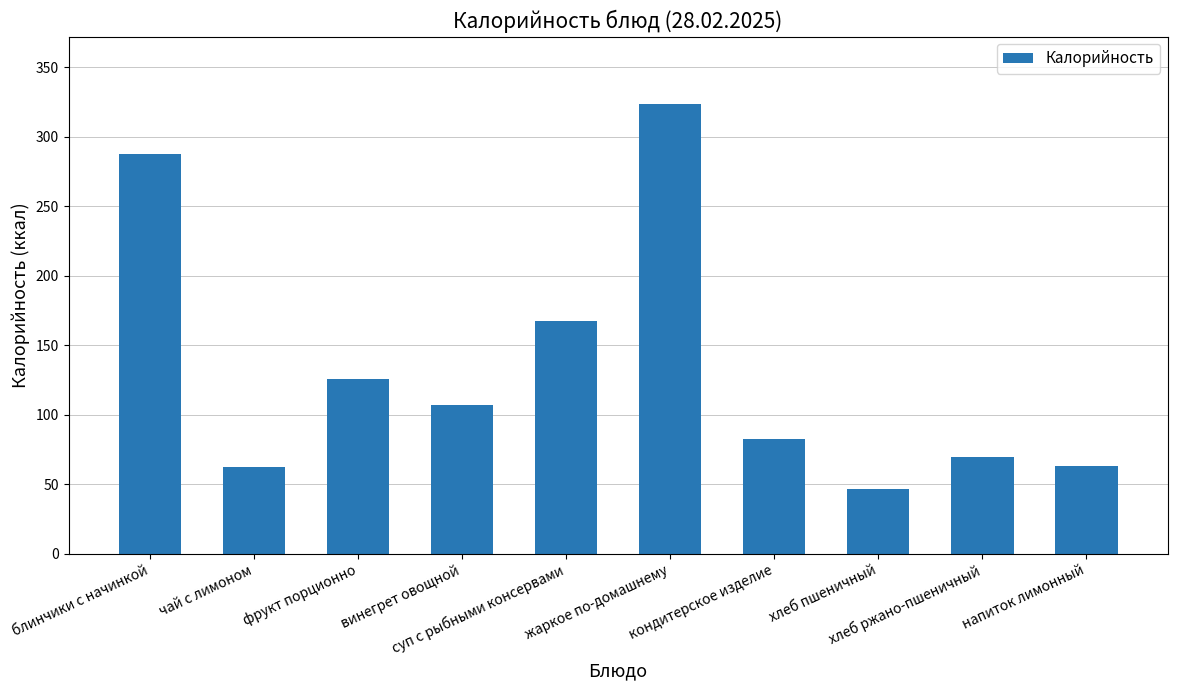

What position from the right is чай с лимоном?

9